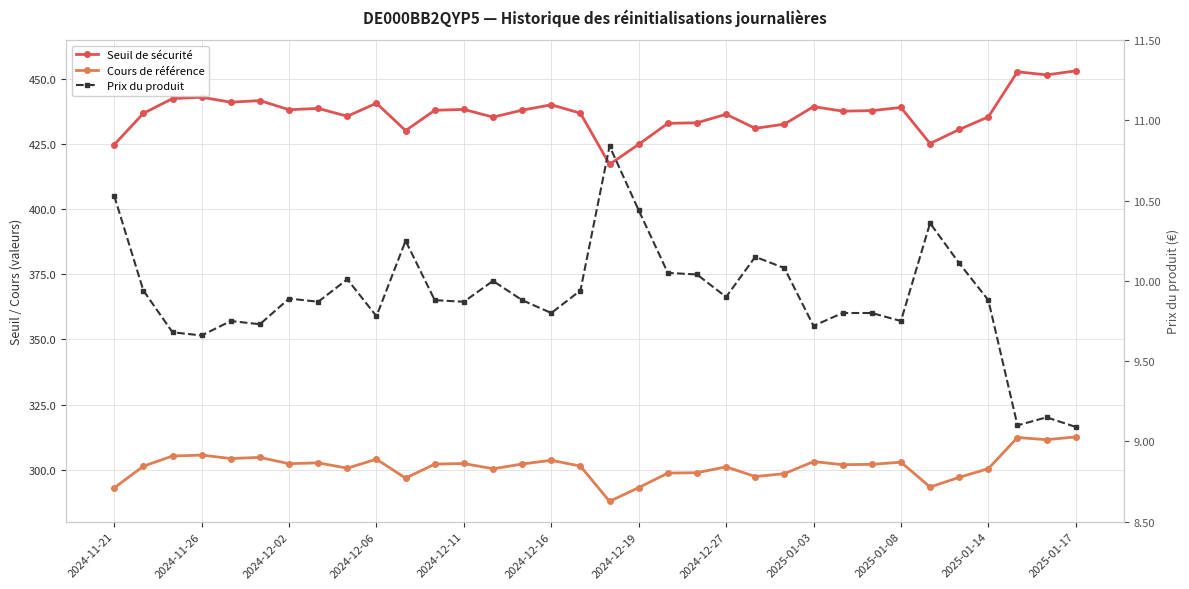

What is the total value across all series at 23?

741.2